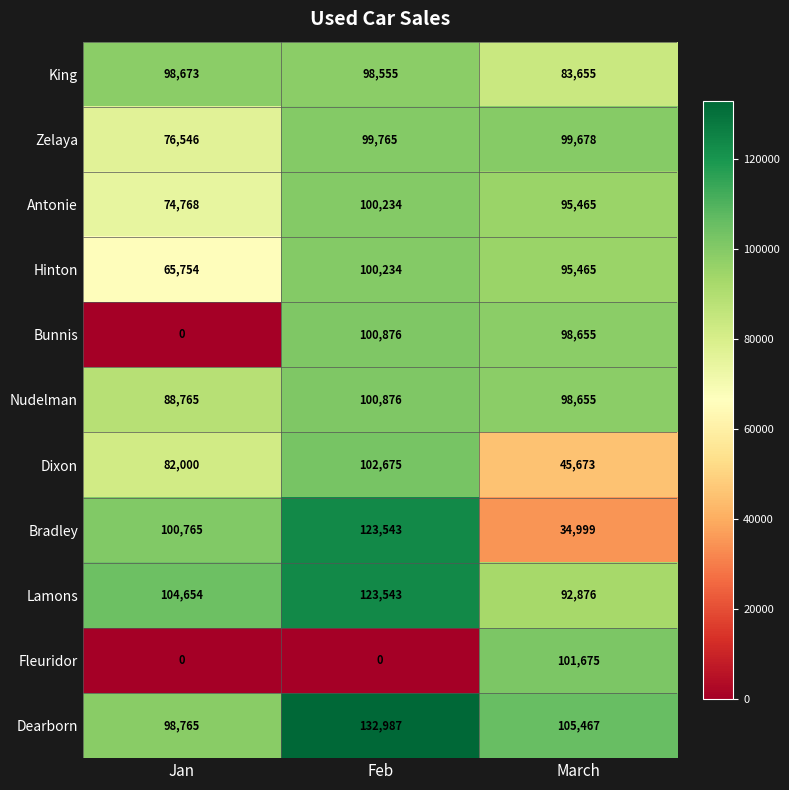

How many series are shown in this chart?

11